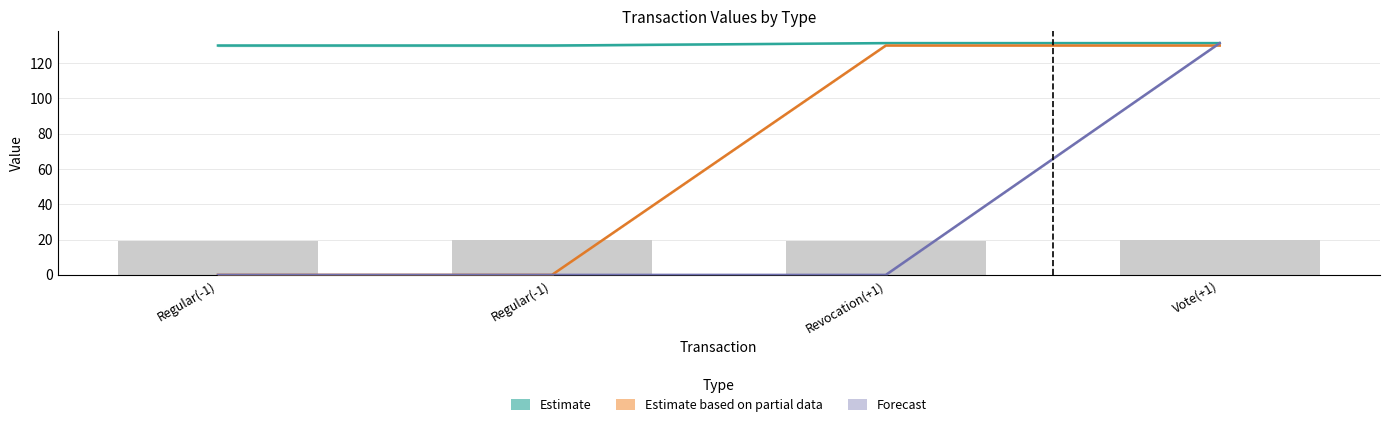

The value of Estimate at Revocation(+1) is 131.2. True or false?

True